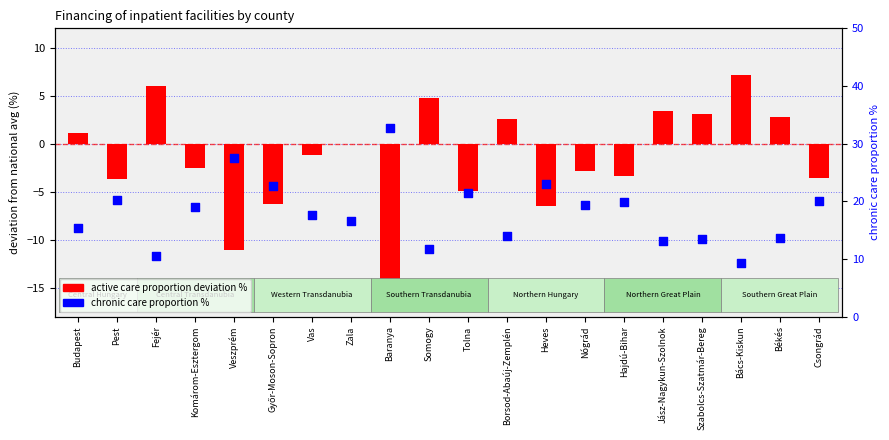

Which series contains the lowest Y value?

active care proportion deviation %